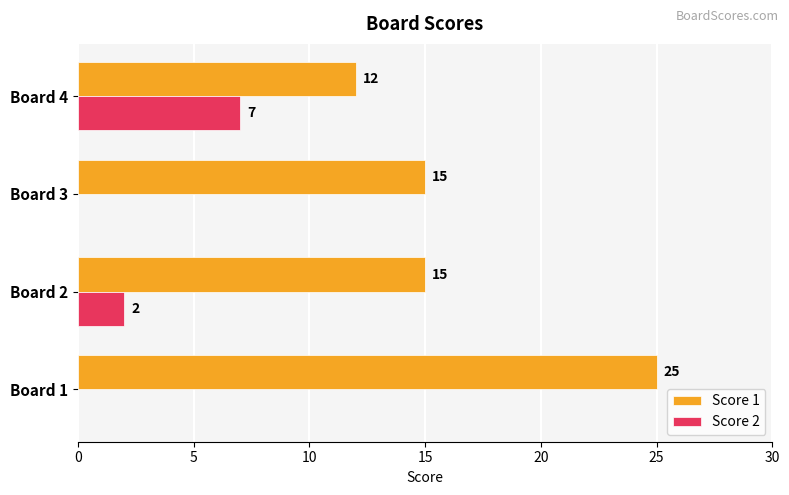

Read the Score 1 value at Board 3, to the nearest 5.

15